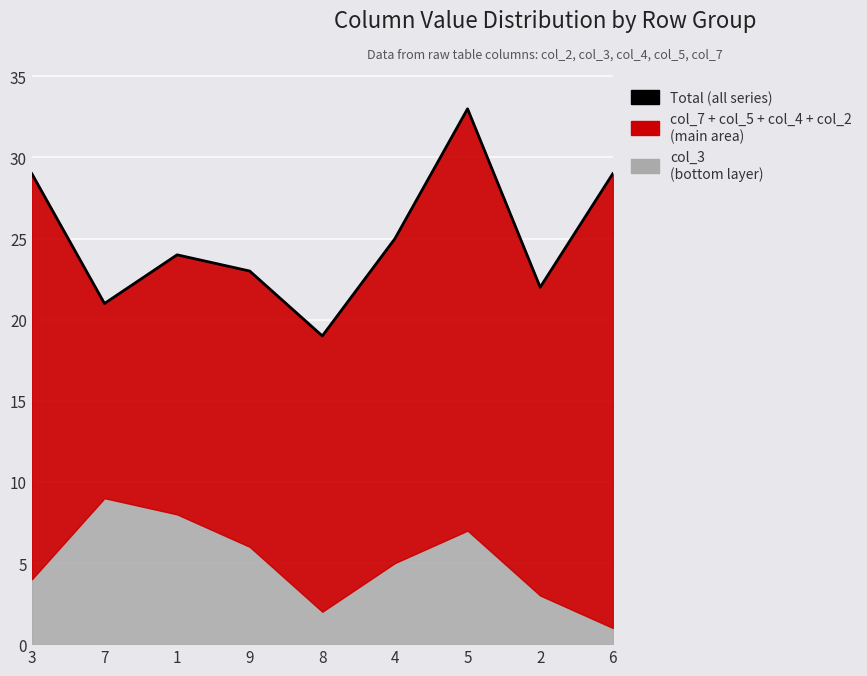

How many points are higher than both their immediate neighbors (excluding endpoints)?

2